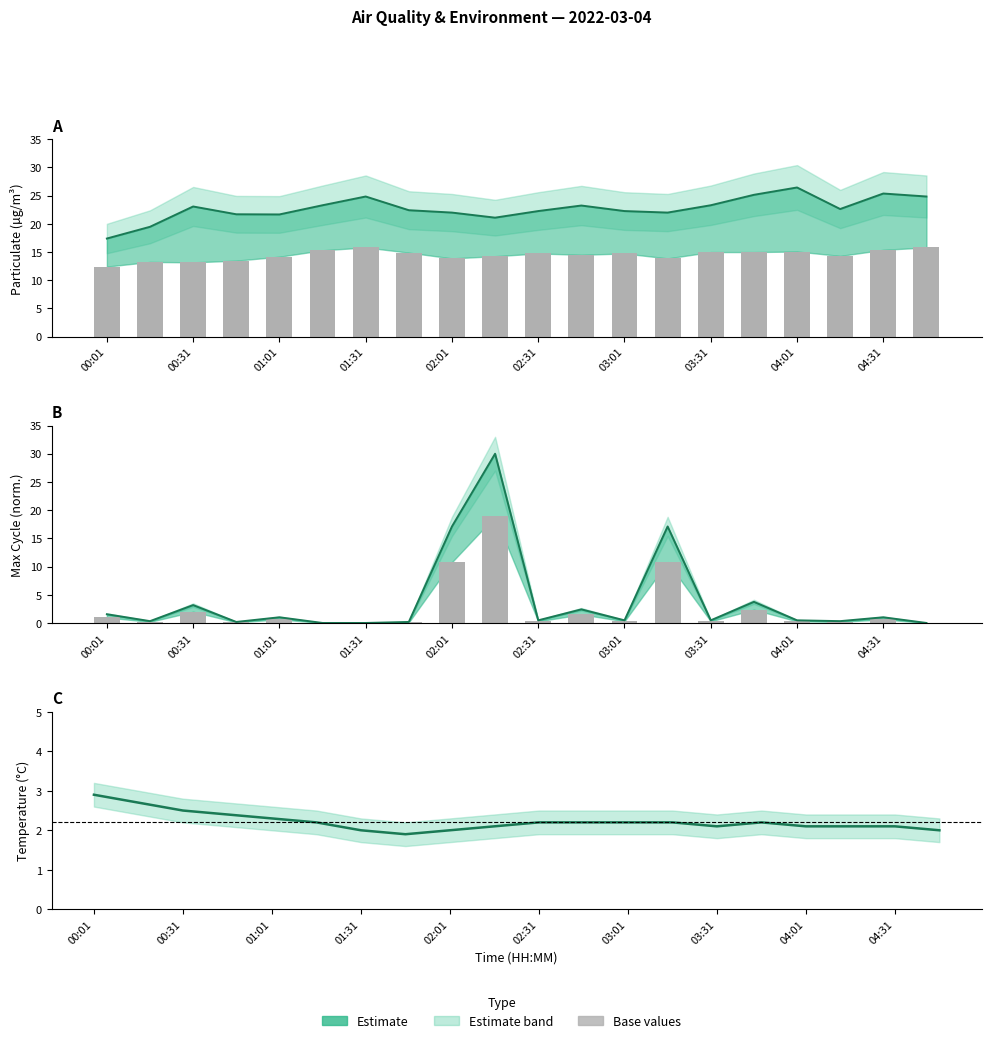

Does the chart contain any negative values?

No